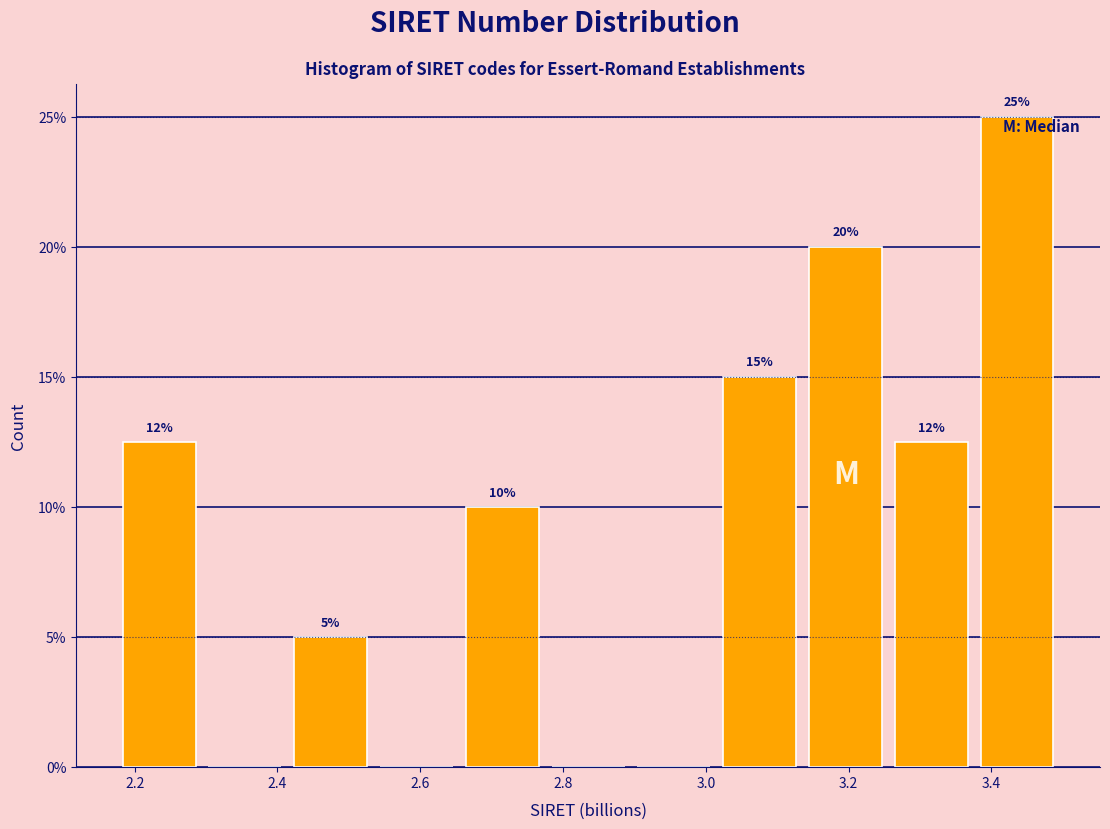

Over which range of the x-axis is the bar tallest?

3.38 to 3.50